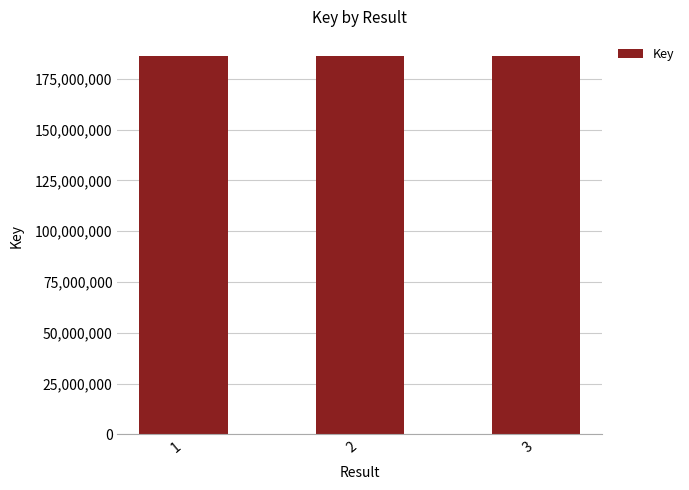

What is the value of the 2nd bar from the left?

186300034